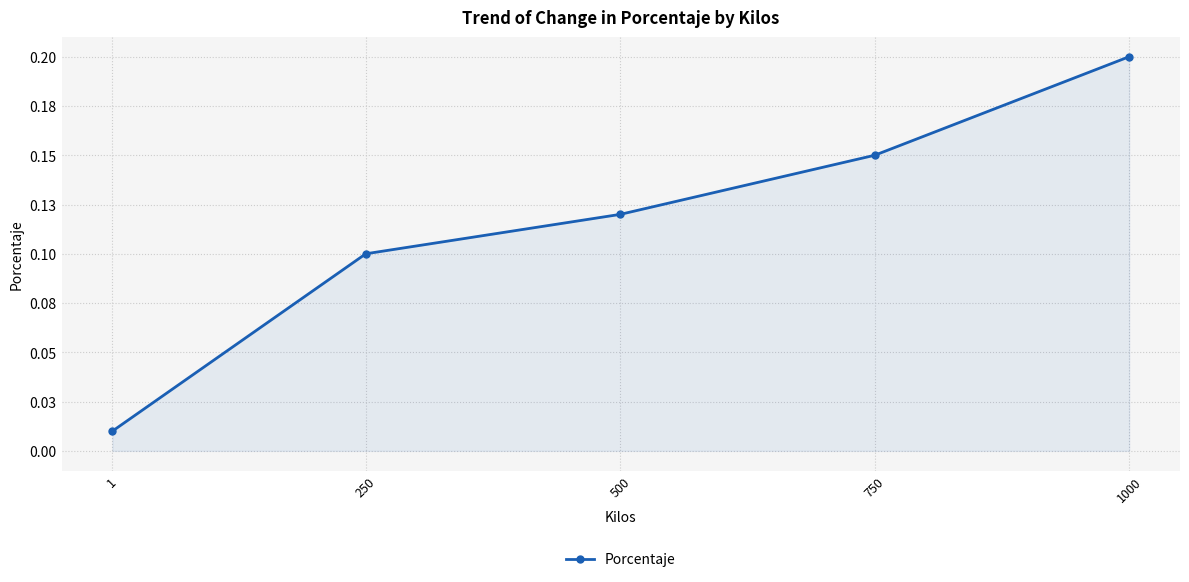

List the labels in order of value, largest first.

1000, 750, 500, 250, 1